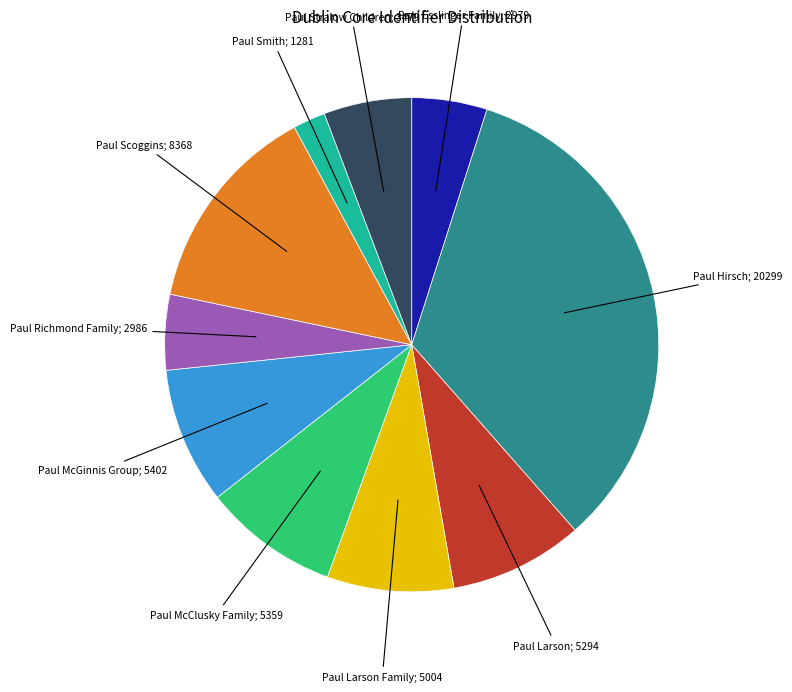

Does any single category account for the majority?

No